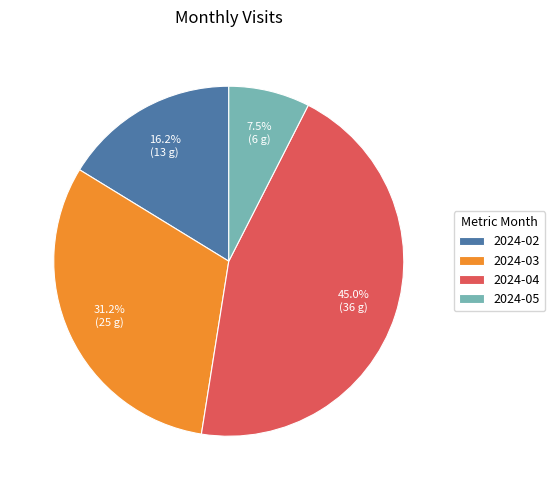

How much of the chart is everything except 2024-05?

92.5%